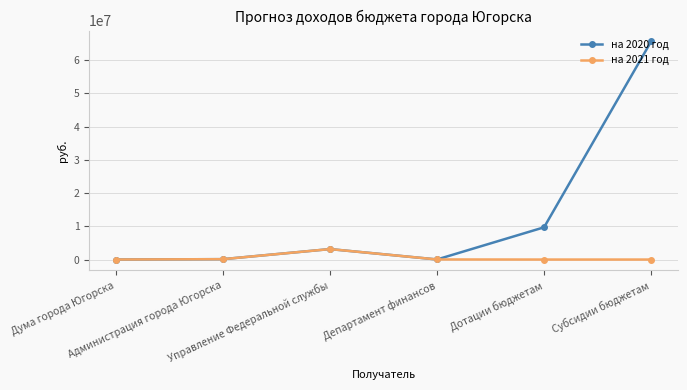

Rank the series by their maximum value, from lowest to highest.

на 2021 год, на 2020 год